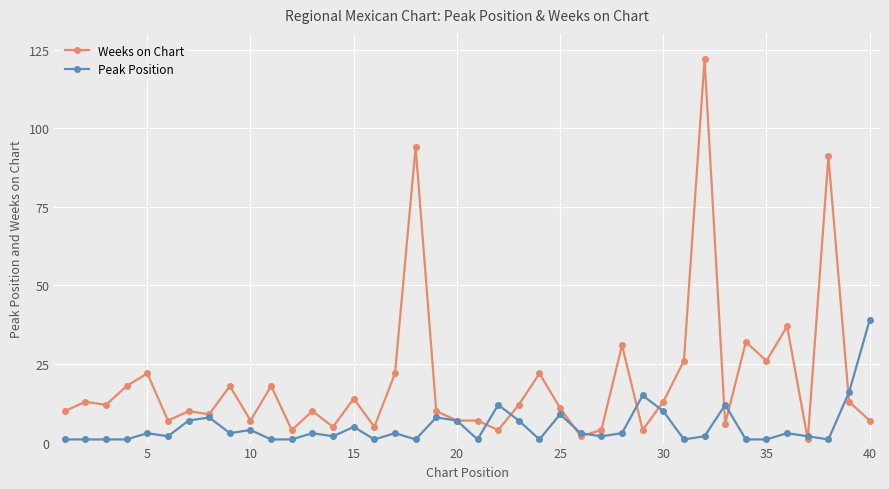

What is the maximum value for Weeks on Chart?

122